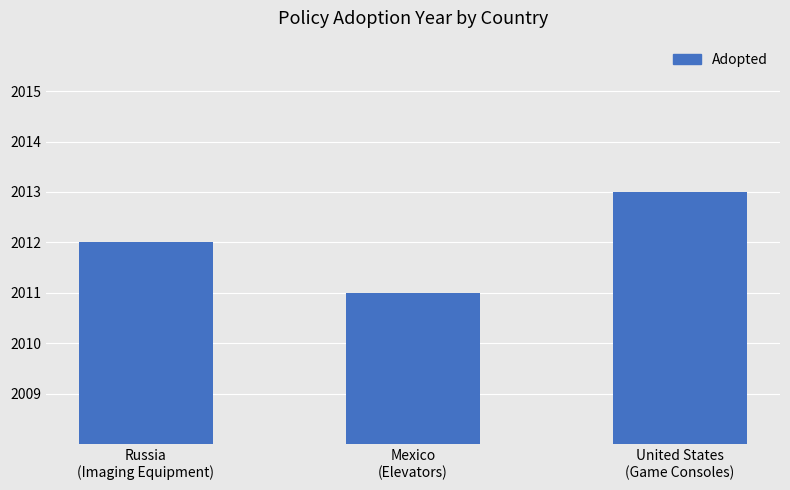

What is the change in value from Russia
(Imaging Equipment) to United States
(Game Consoles)?

+1